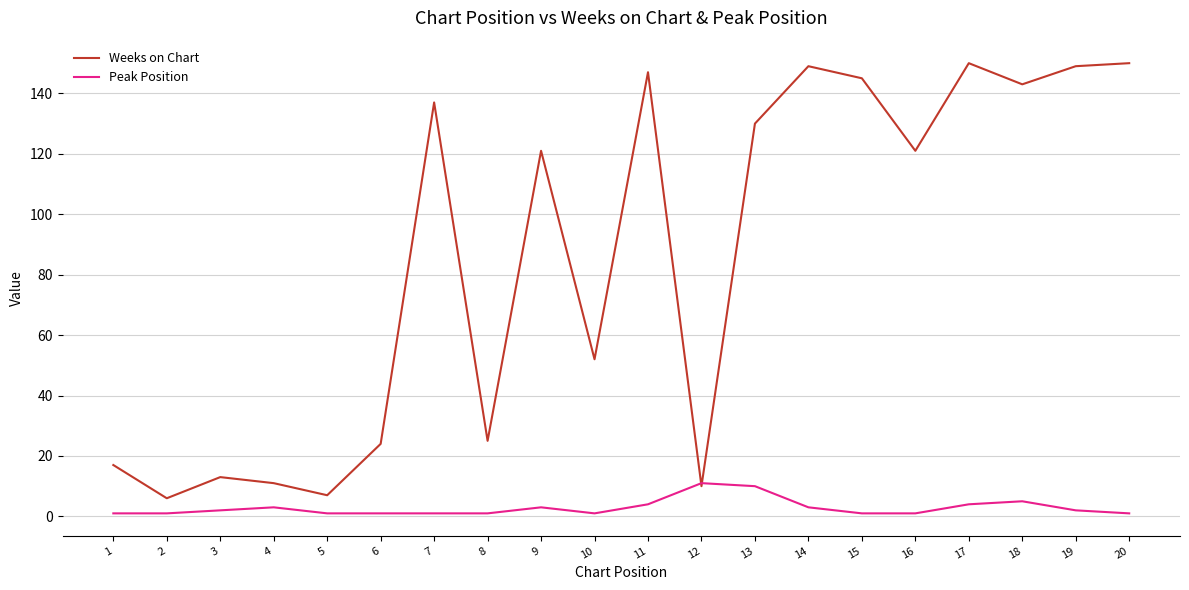

The Peak Position series shows 4 at 11. True or false?

True